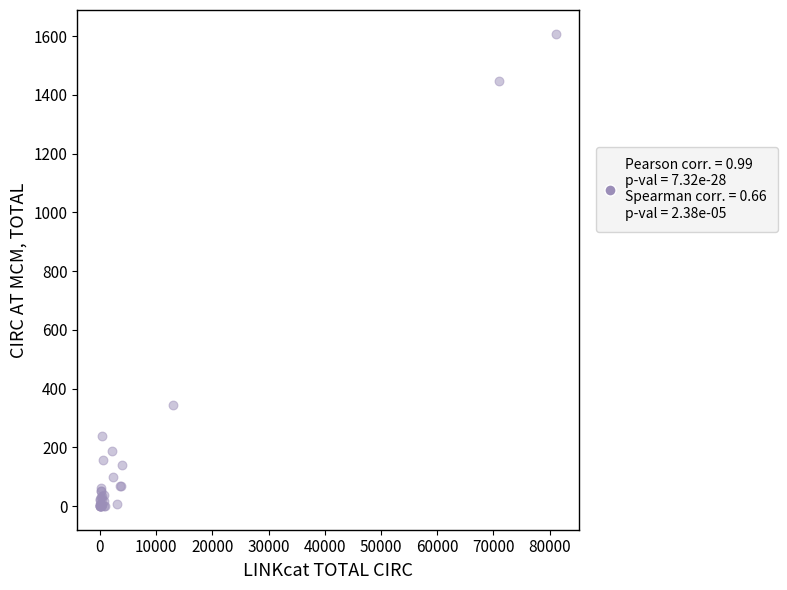

What Y value in the scatter plot is closest to 804?

345